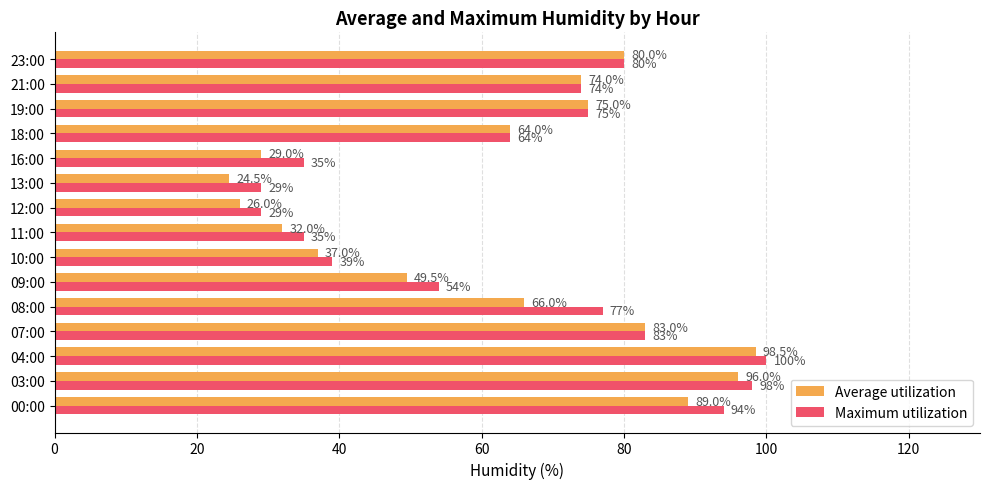

At 04:00, list the series in order from largest to smallest.

Maximum utilization, Average utilization